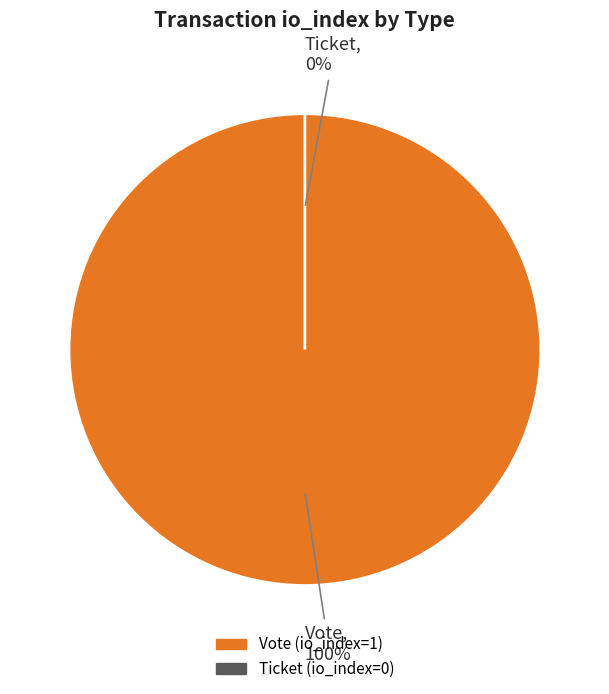

What portion of the pie excludes Ticket (io_index=0)?

100.0%